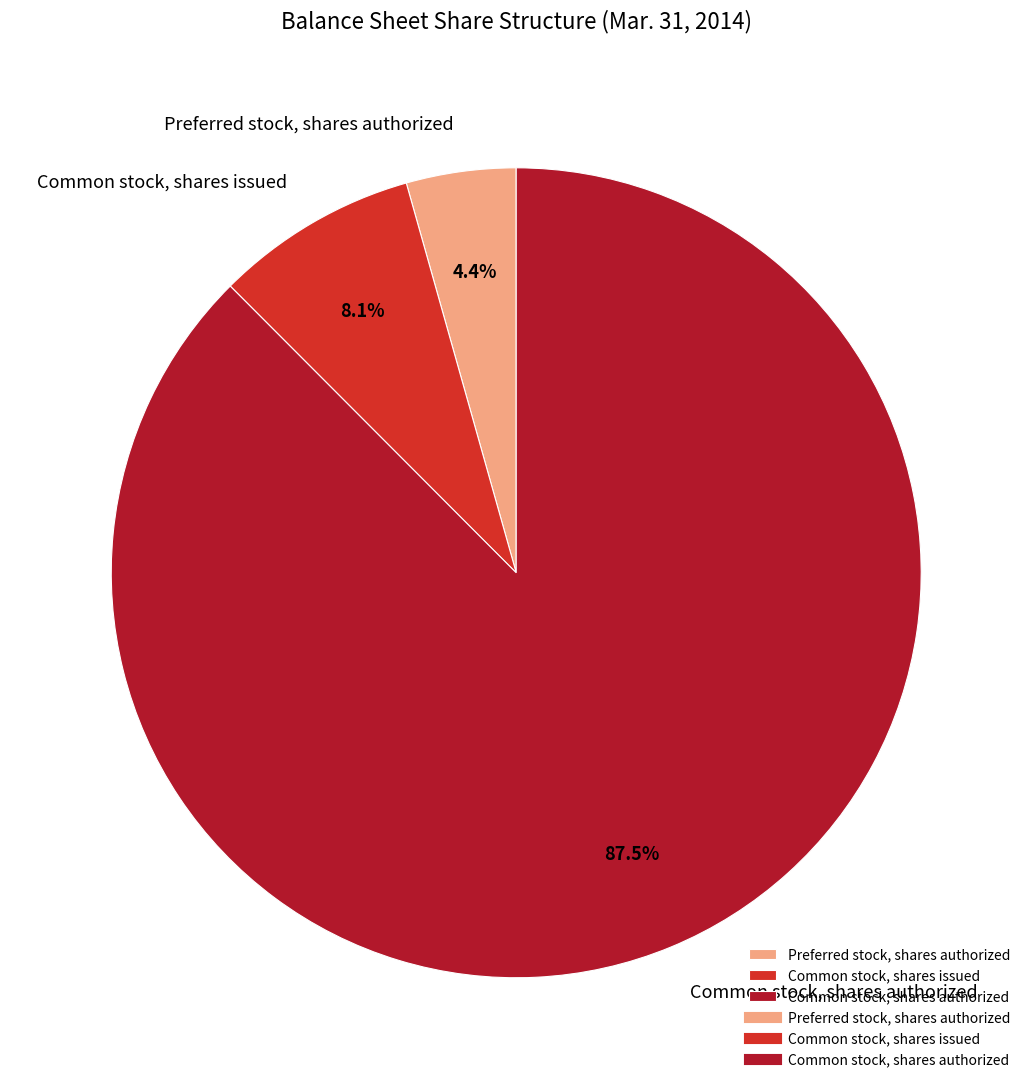

To the nearest percent, what portion does Preferred stock, shares authorized represent?

4%